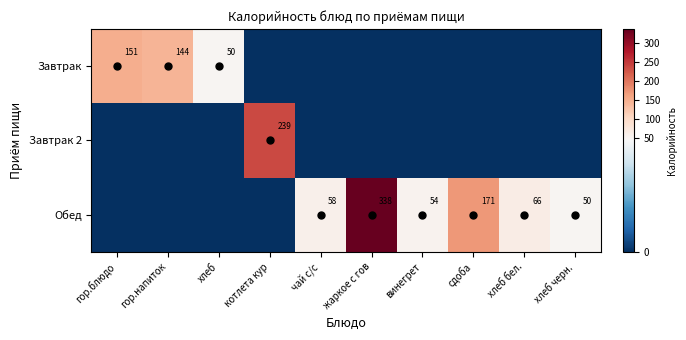

Is it true that Обед equals 171 at сдоба?

True